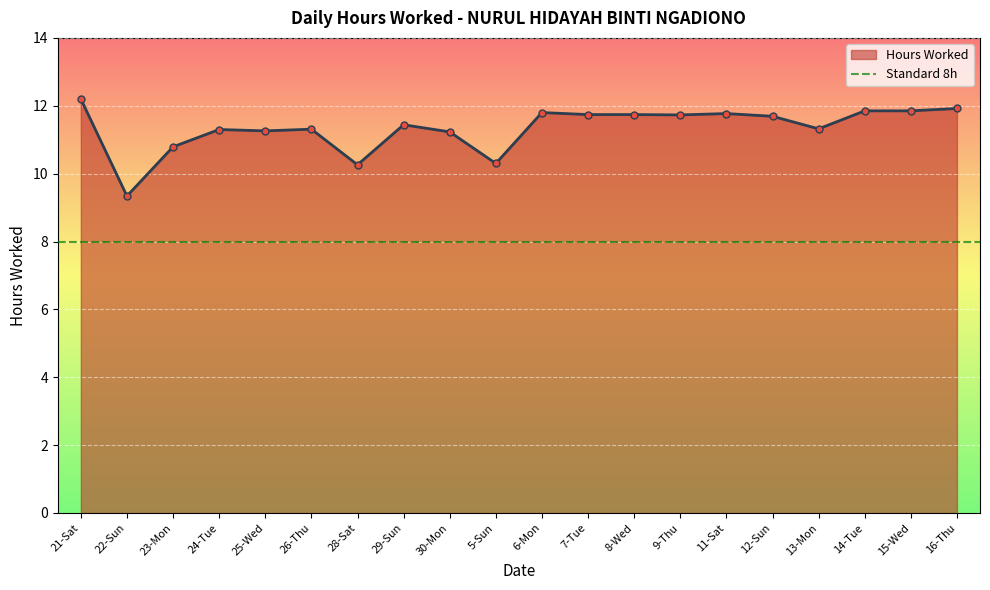

What is the ratio of the value at 15-Wed to the value at 5-Sun?

1.2